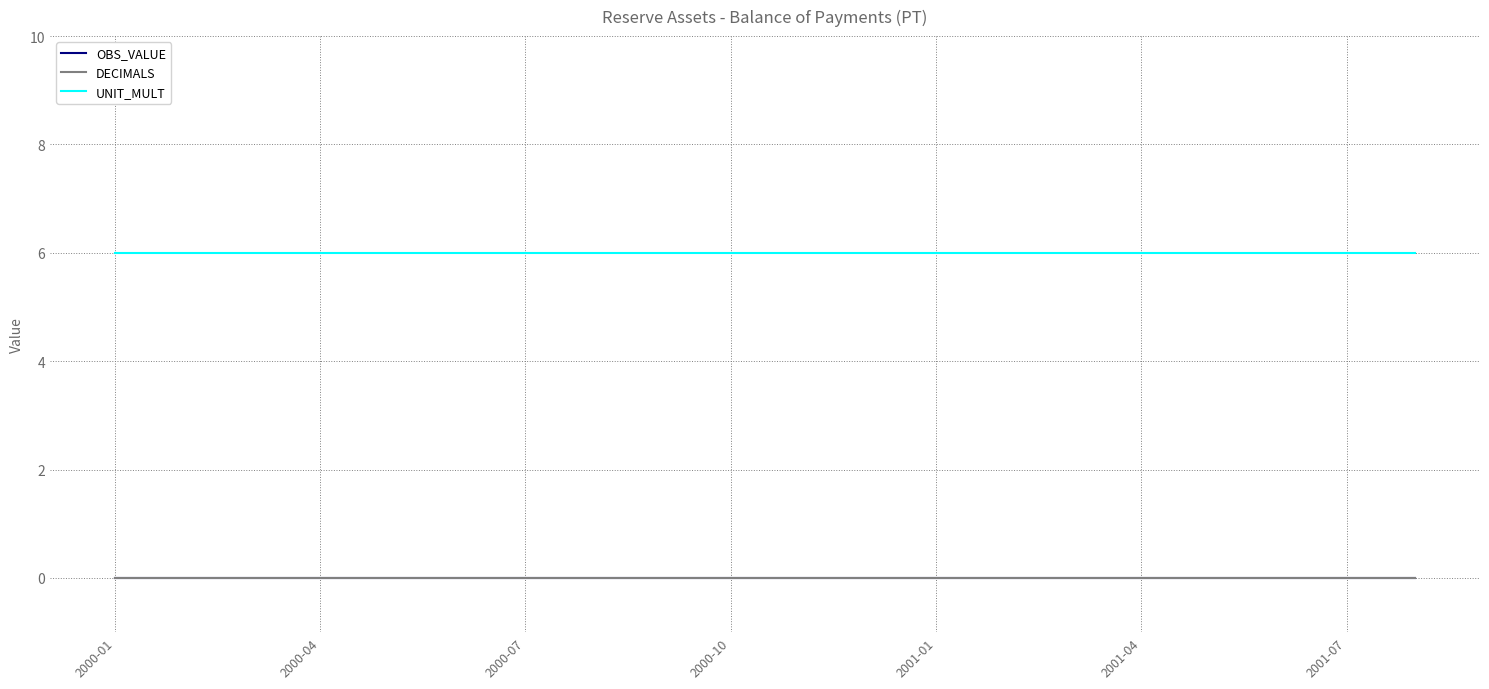

Which category has the lowest value across all series?

2000-01